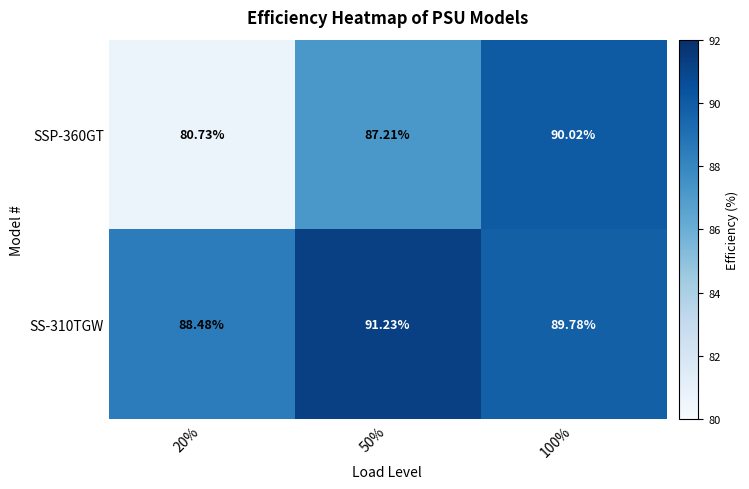

Is the value of SSP-360GT at 50% greater than the value of SS-310TGW at 50%?

No